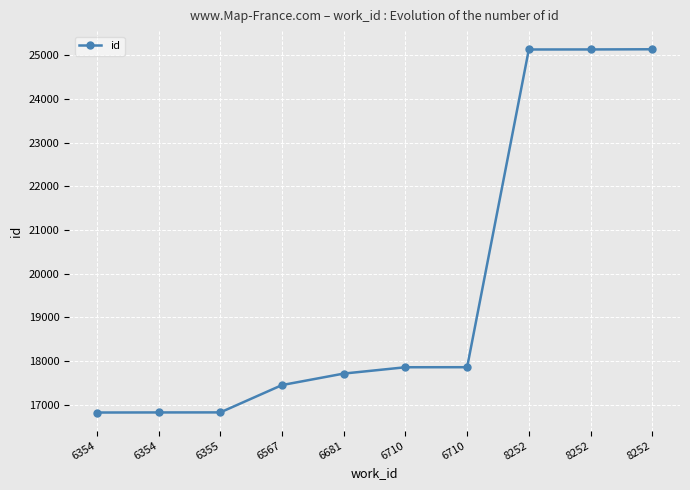

At which label is the value closest to 20977?

6710